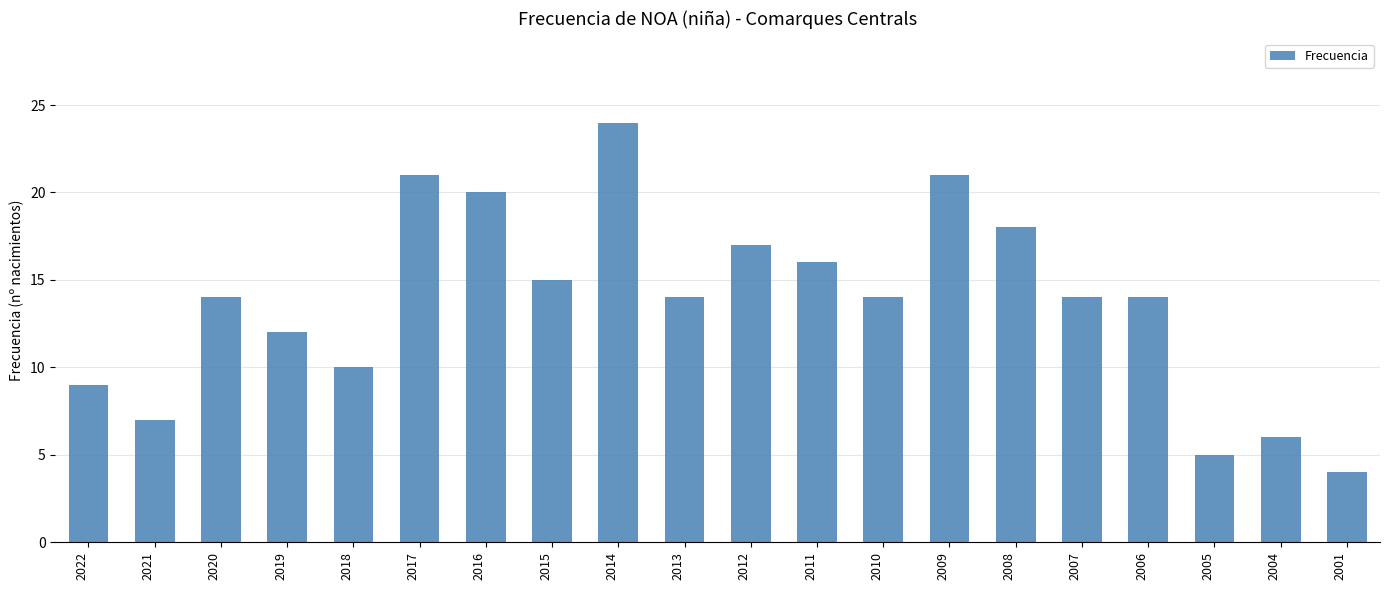

What value does the data have at 2018?

10